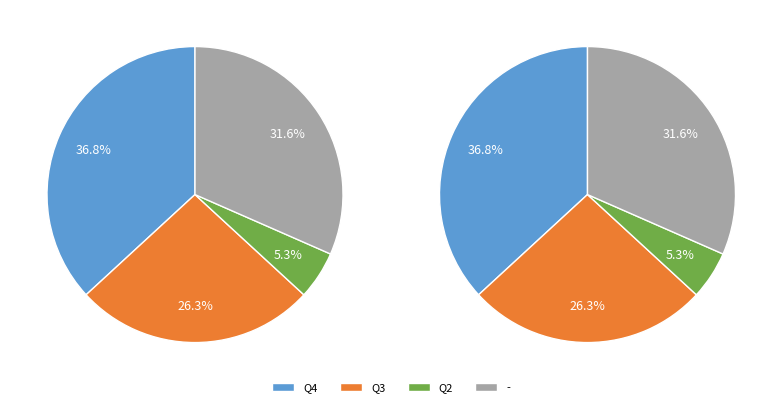

Combined, do Q3 and Q2/Other account for over 50%?

Yes